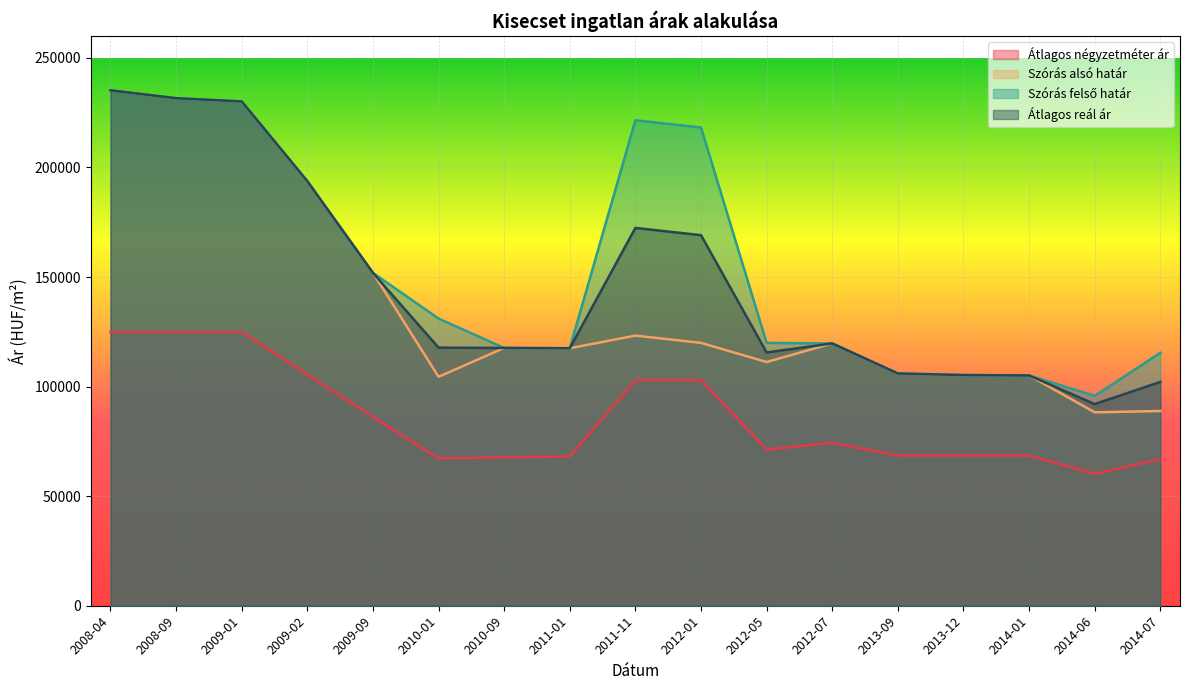

What is the label of the 3rd point from the left?

2009-01